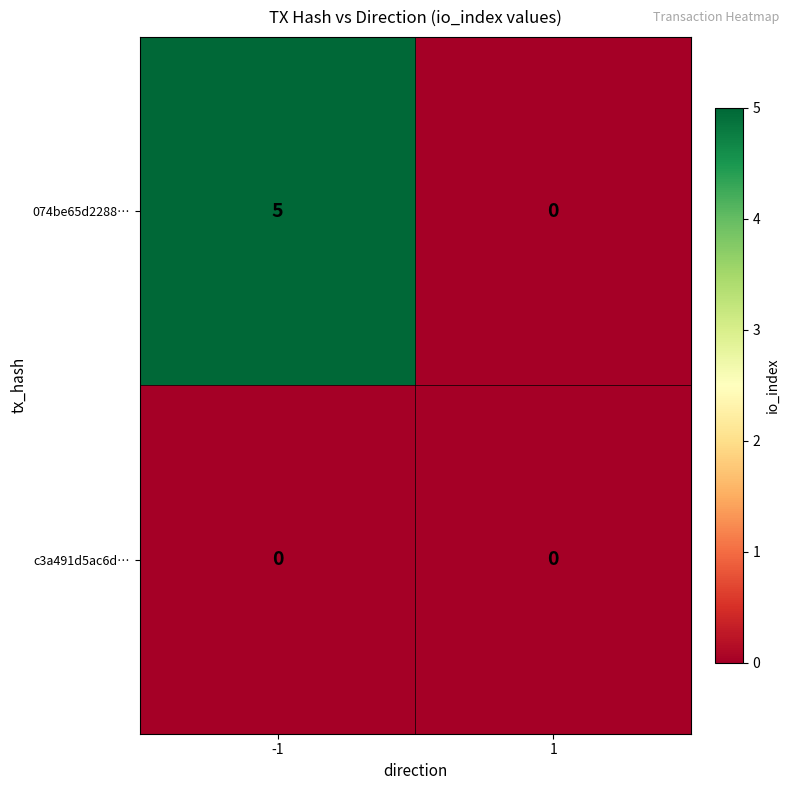

Which series has the largest total across all categories?

074be65d2288…